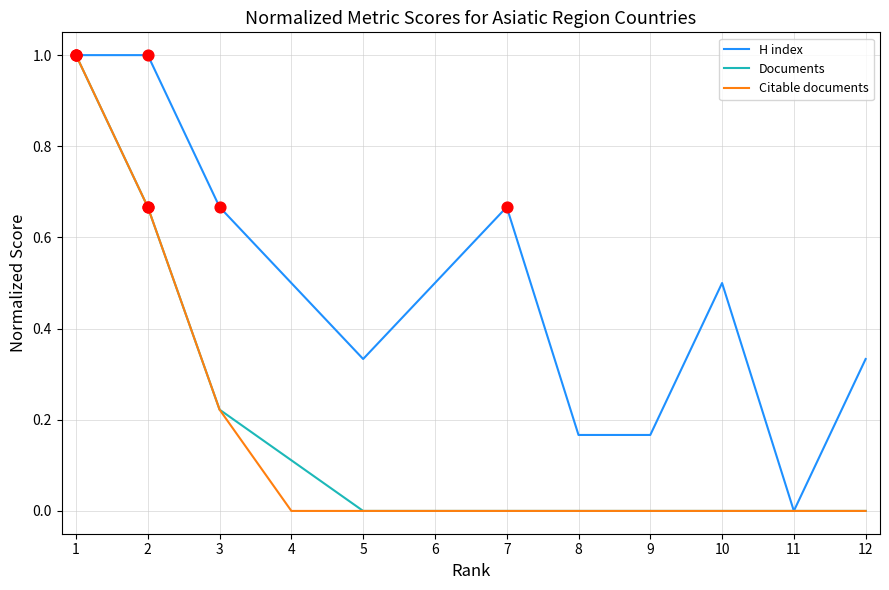

Is the value of H index at 9 greater than the value of Citable documents at 11?

Yes